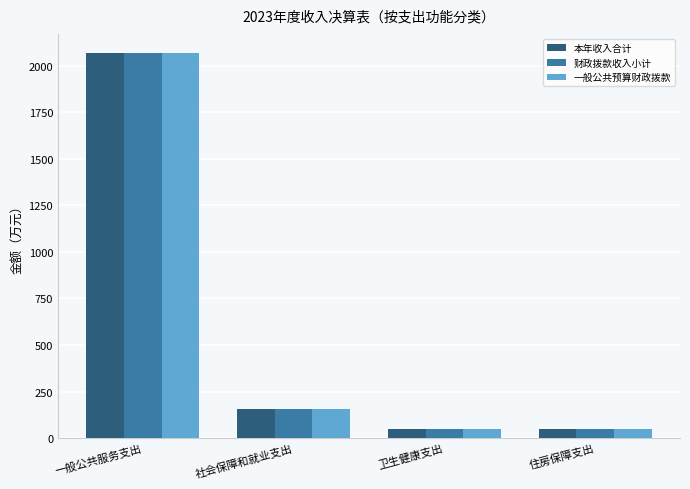

What is the difference between the maximum and minimum values in the 一般公共预算财政拨款 series?

2020.6